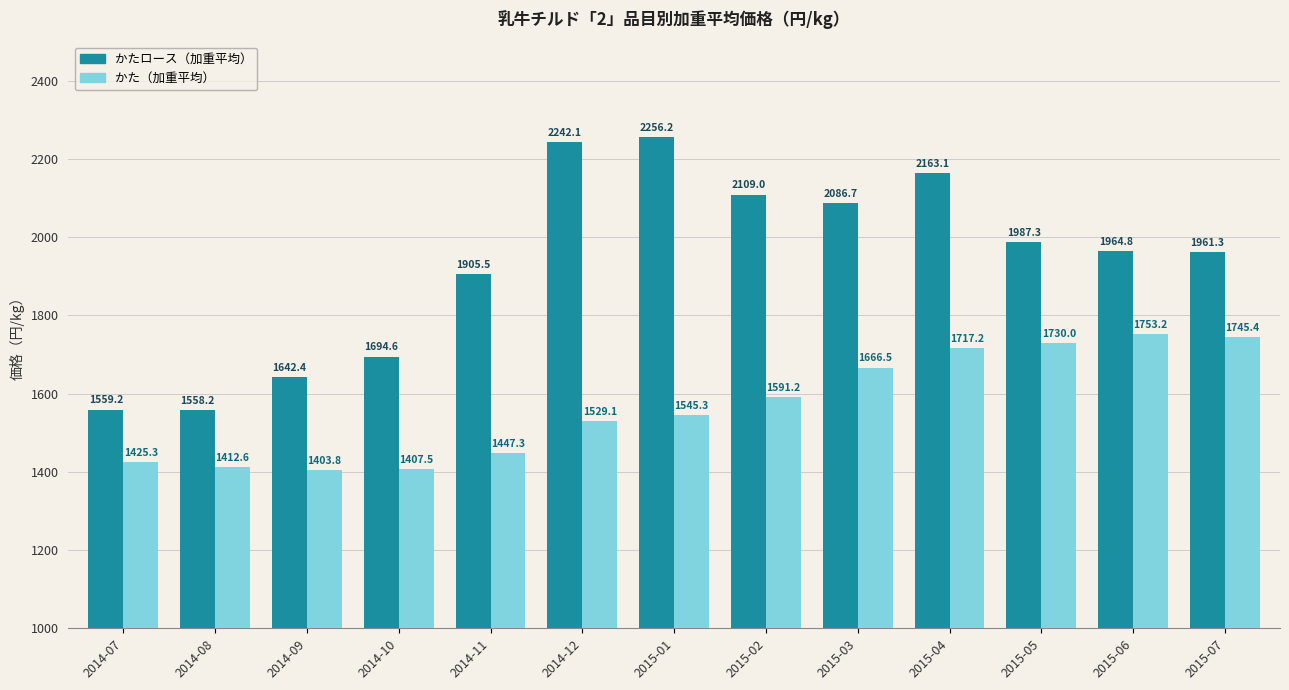

What is the average value of the かたロース（加重平均） series?

1933.1